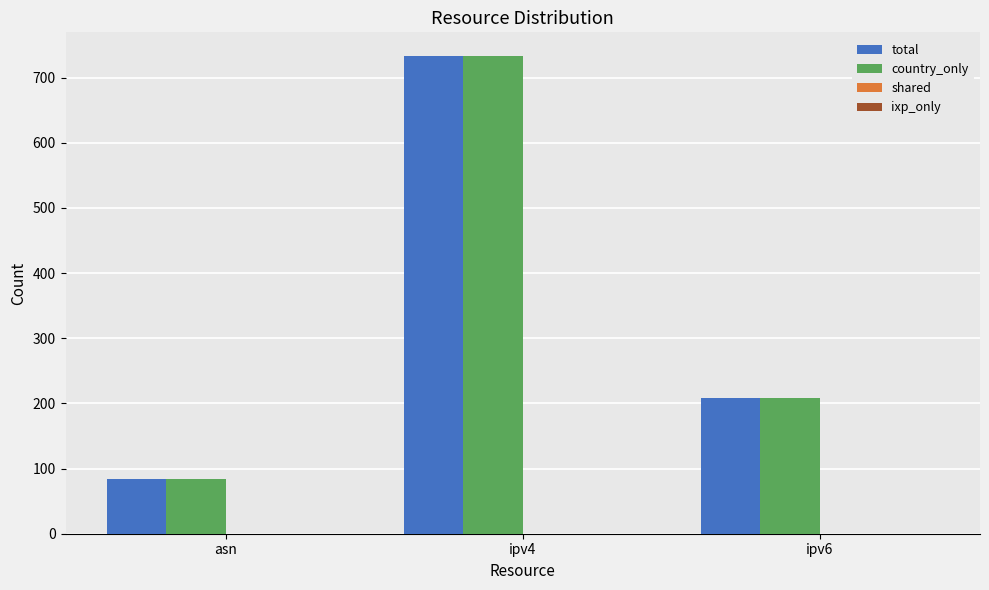

What is the total value across all series at ipv6?

416